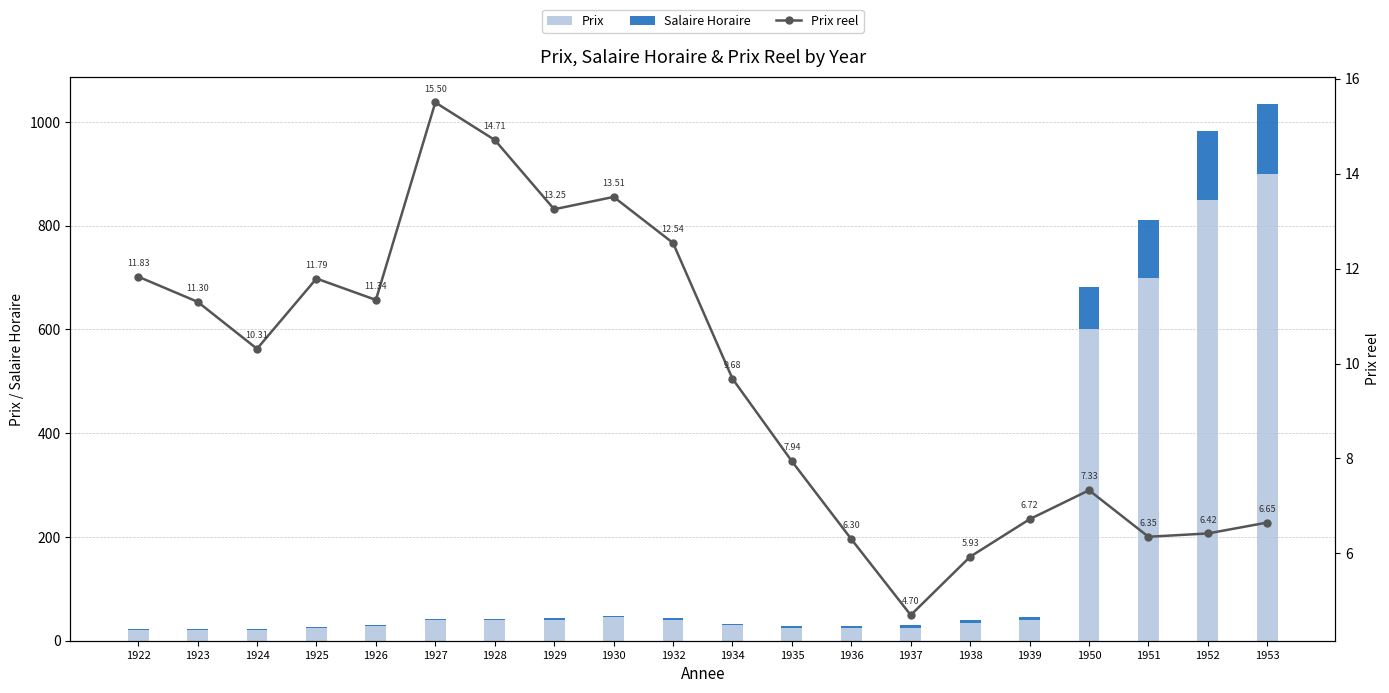

What are all the series names shown in the legend?

Prix, Salaire Horaire, Prix reel